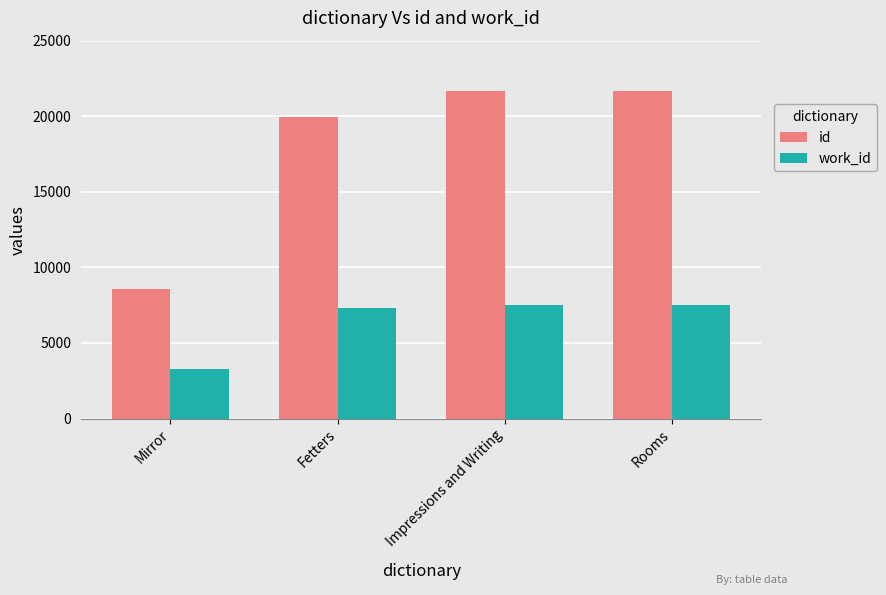

What is the maximum value for work_id?

7542